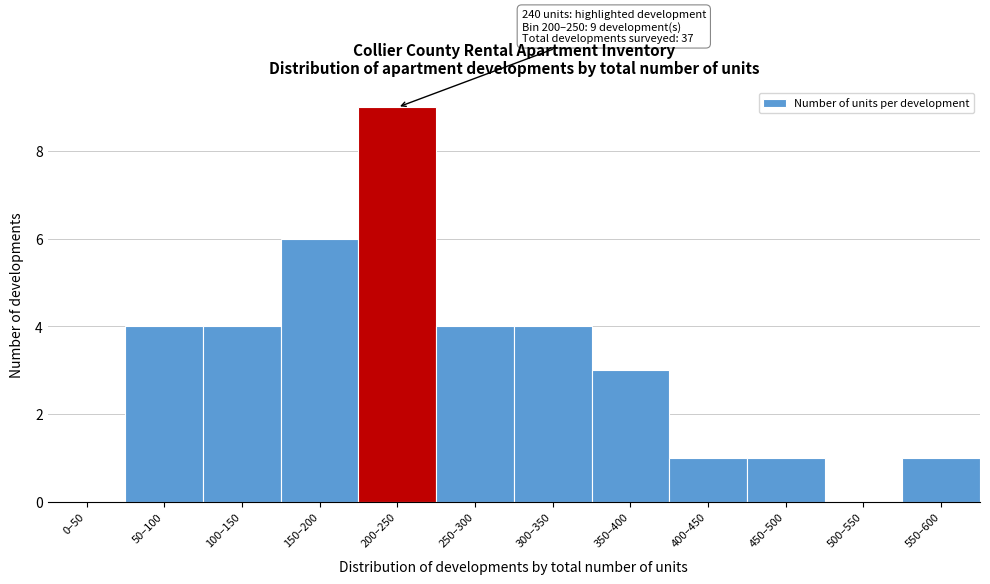

Reading left to right, extract all data points from this chart.

0–50=0	50–100=4	100–150=4	150–200=6	200–250=9	250–300=4	300–350=4	350–400=3	400–450=1	450–500=1	500–550=0	550–600=1